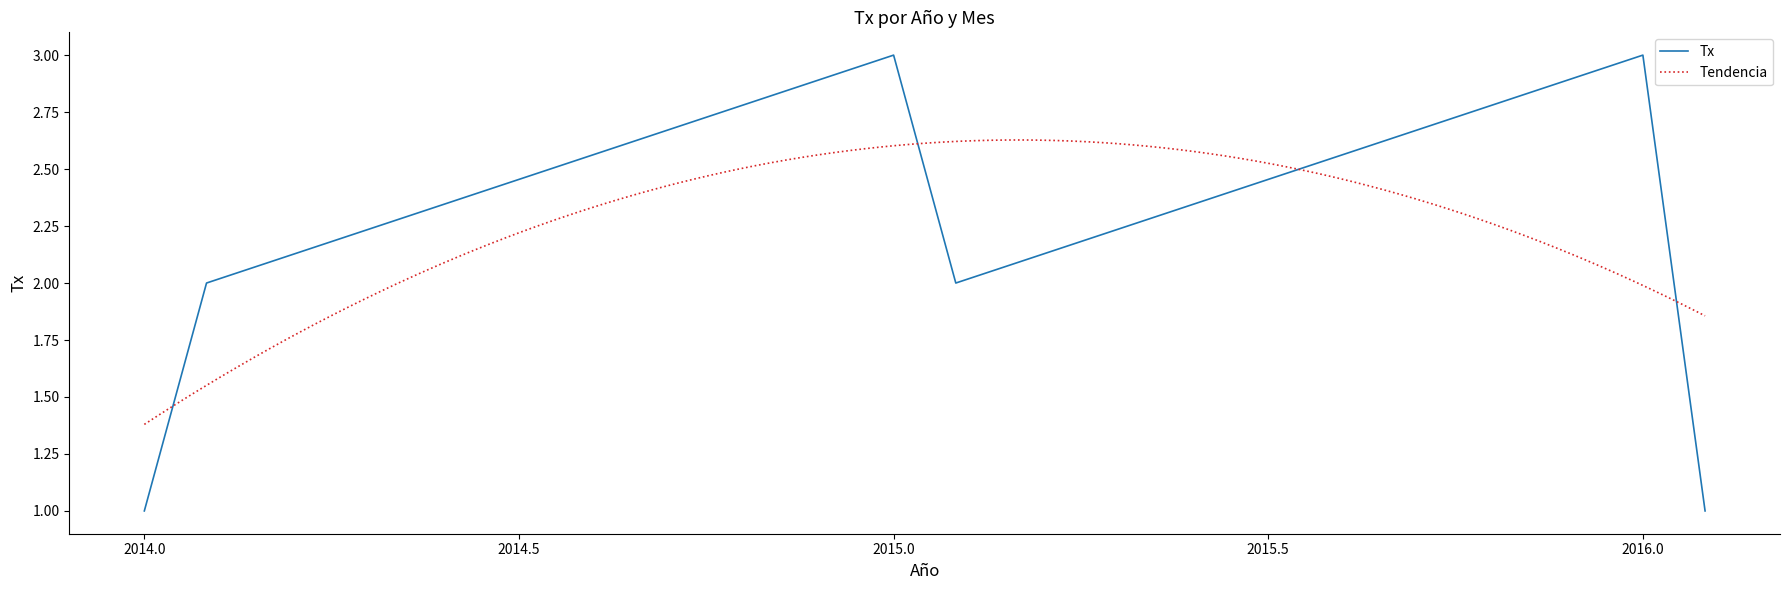

True or false: Tx has a value of 3 at 2016.0.

True